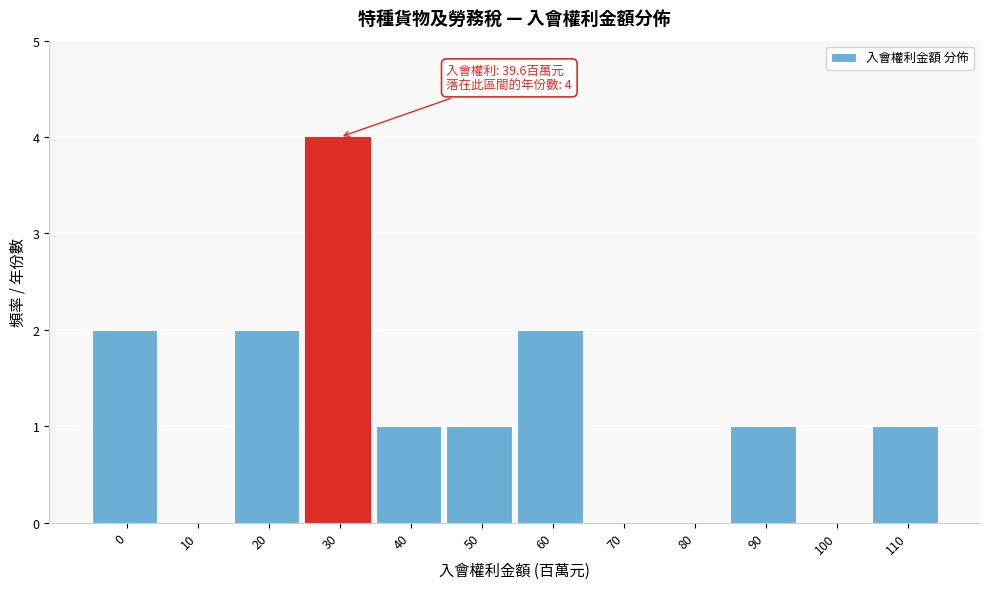

Reading right to left, what are all the values shown in this chart?

110=1	100=0	90=1	80=0	70=0	60=2	50=1	40=1	30=4	20=2	10=0	0=2